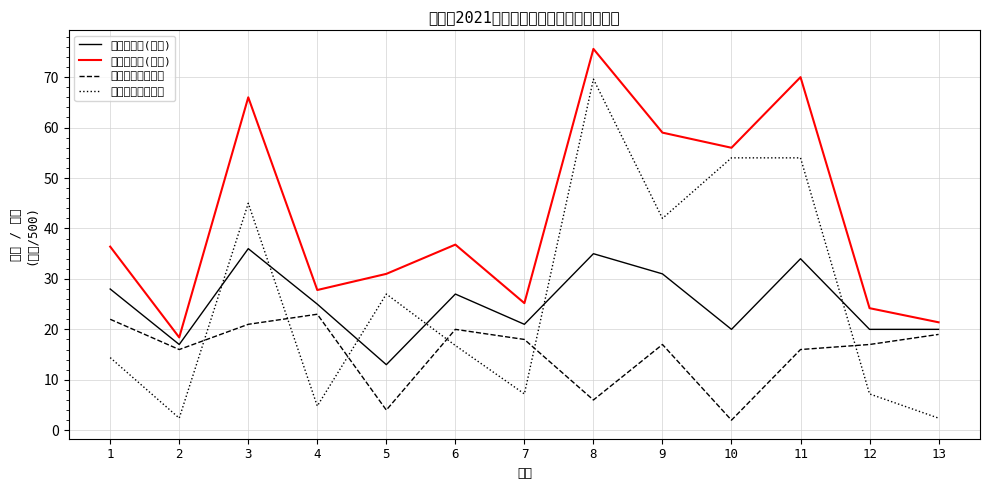

How many lines are shown in the chart?

4